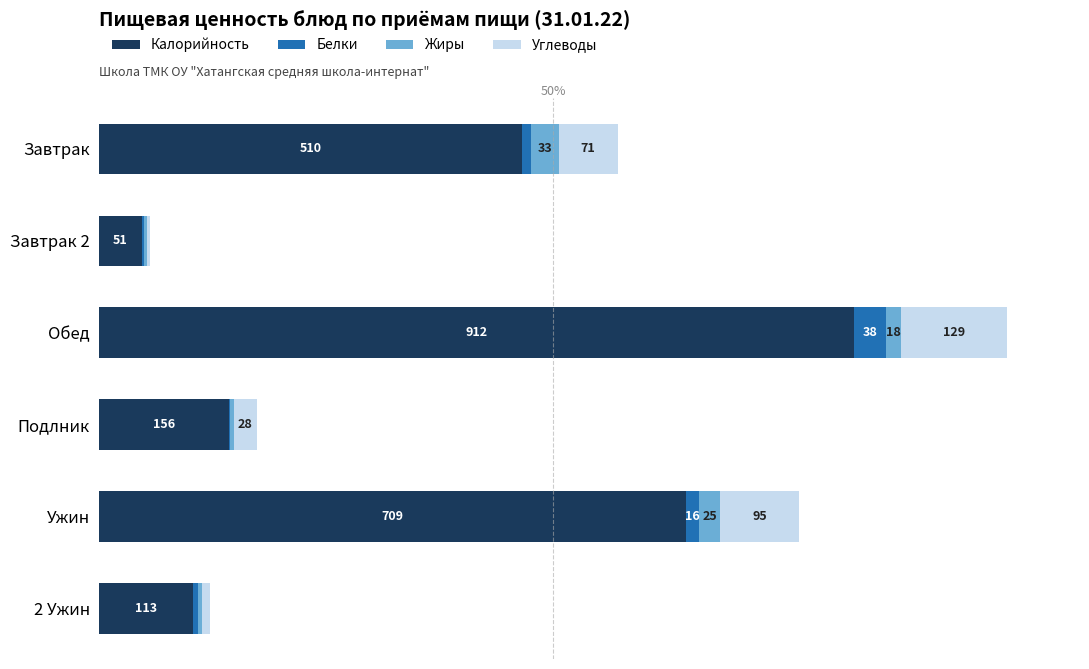

At which category is the sum across all series the highest?

Обед